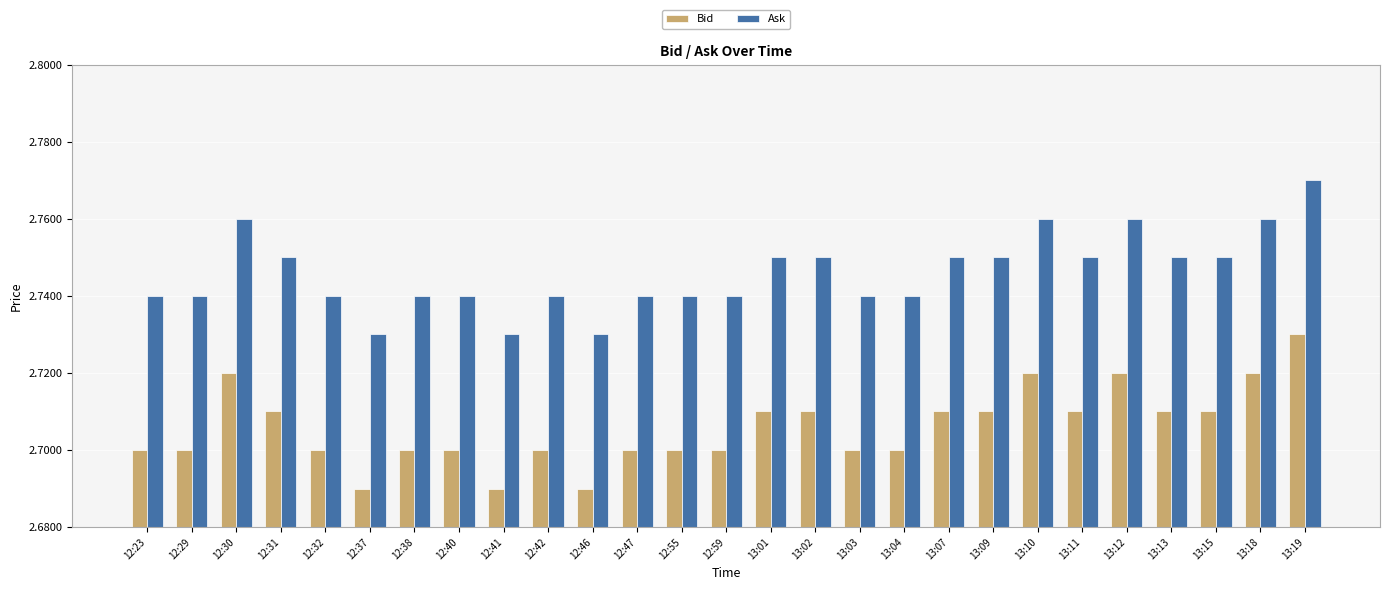

The value of Bid at 13:03 is 4.0. True or false?

False